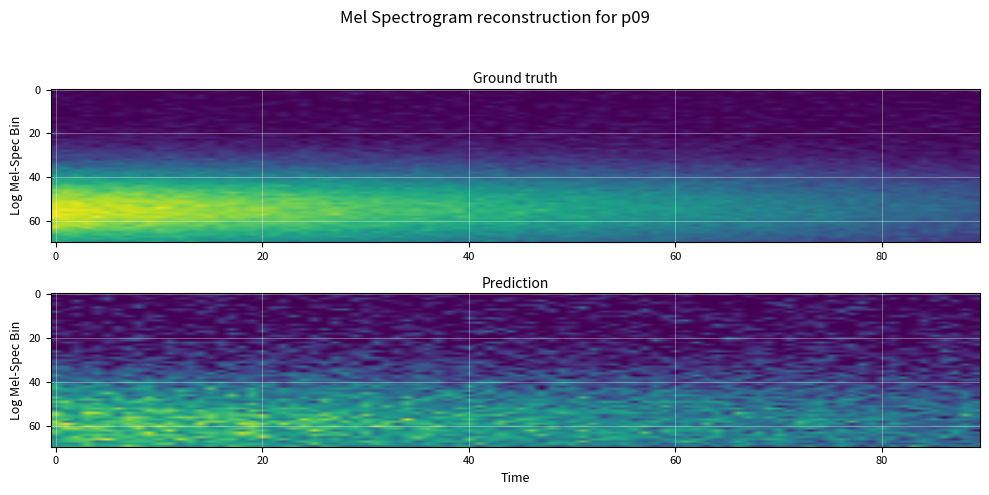

True or false: fc169854316d450aa0dfa3ef0ad5c90cf925c20 has a value of 139 at io_index.

False